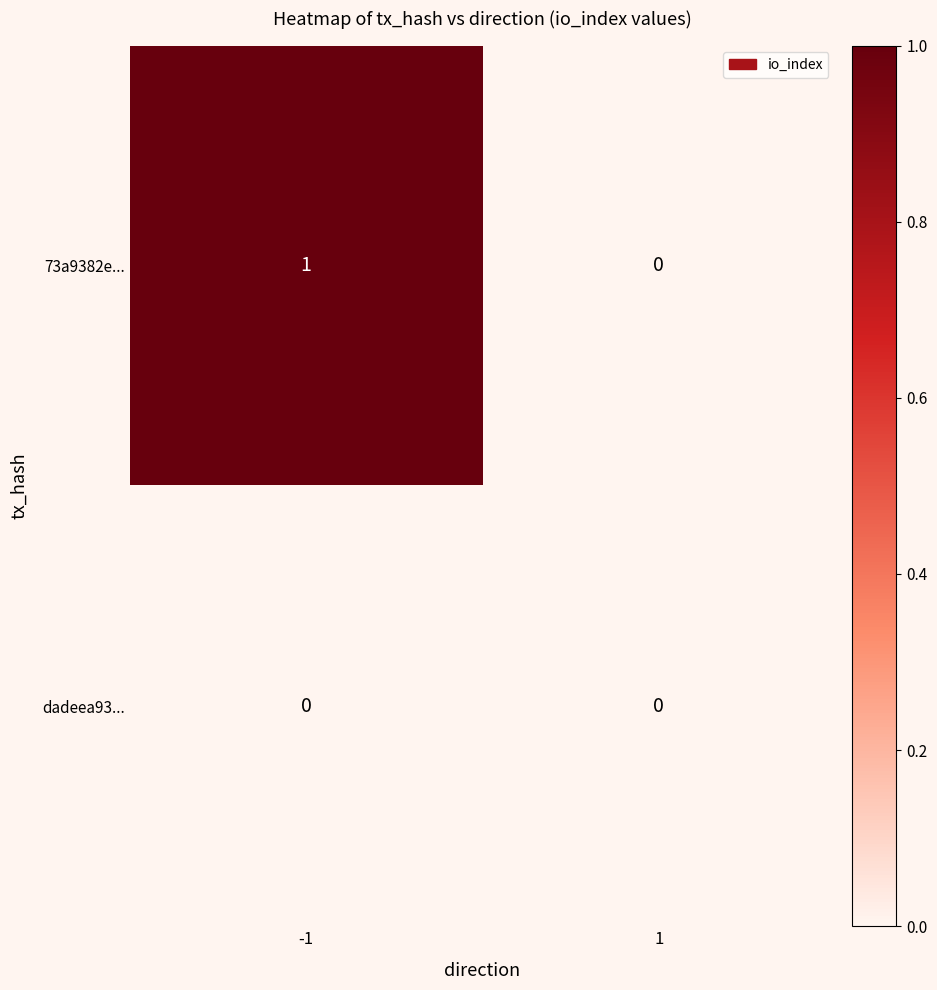

At -1, list the series in order from smallest to largest.

dadeea93..., 73a9382e...